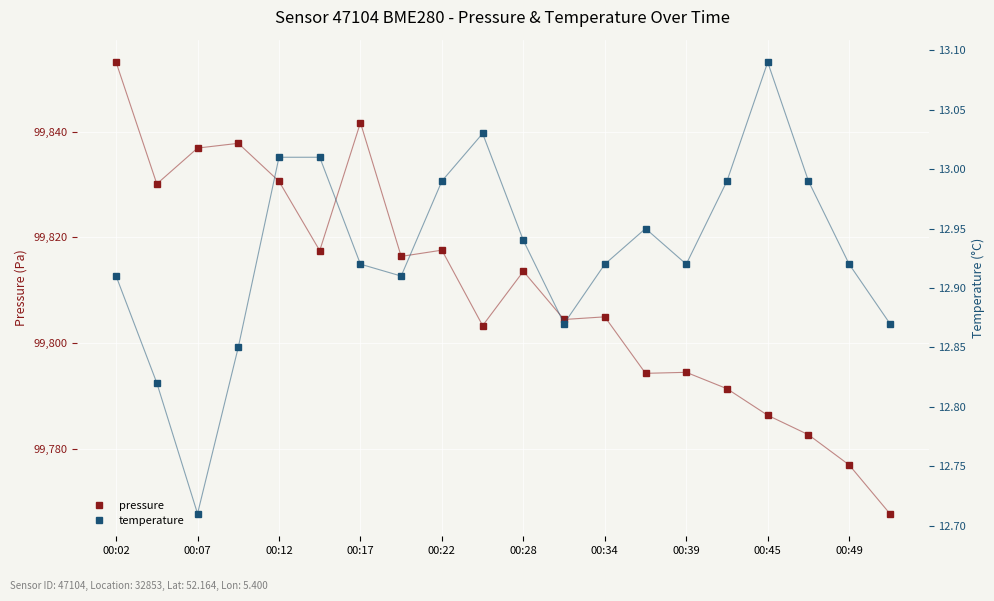

Is it true that pressure equals 176805.1 at 00:49?

False